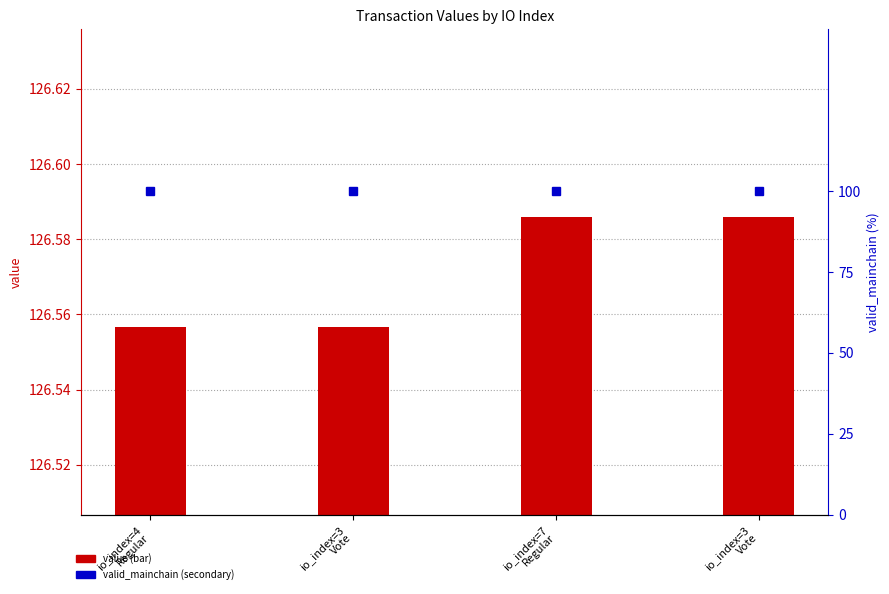

Between io_index=3
Vote and io_index=7
Regular, which is larger?

io_index=3
Vote